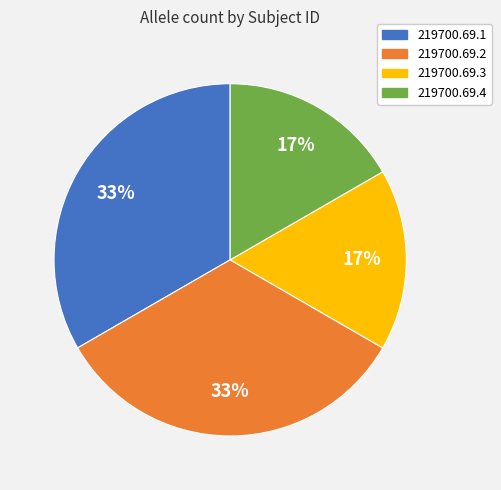

What is the ratio of the value at 219700.69.3 to the value at 219700.69.4?

1.0